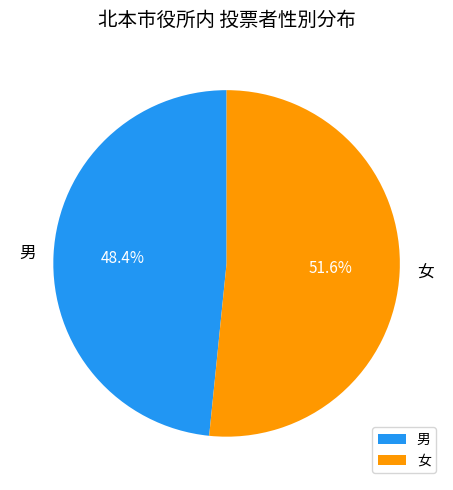

Is there a majority slice in this chart?

Yes